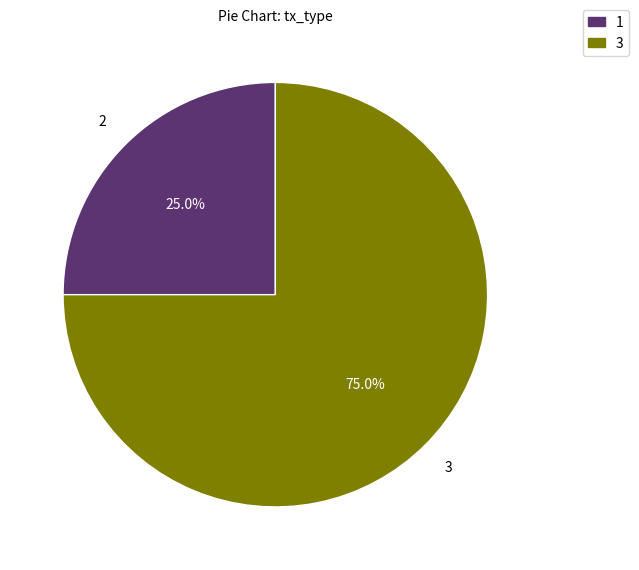

How many slices are in this pie chart?

2